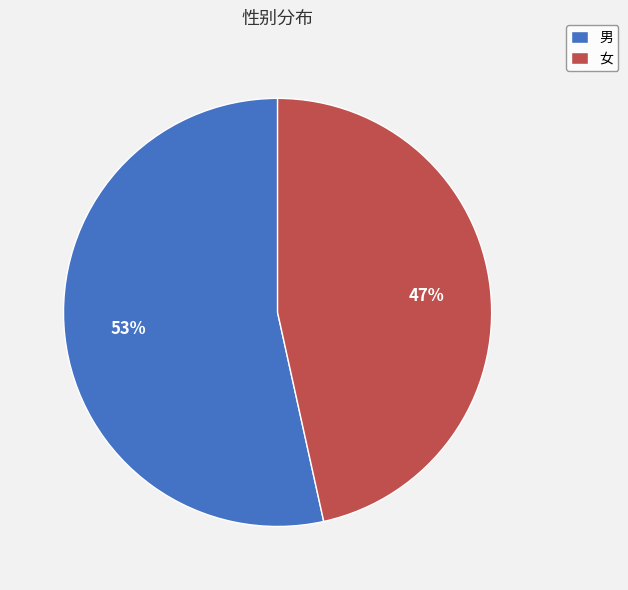

To the nearest percent, what is the combined percentage of 女 and 男?

100%